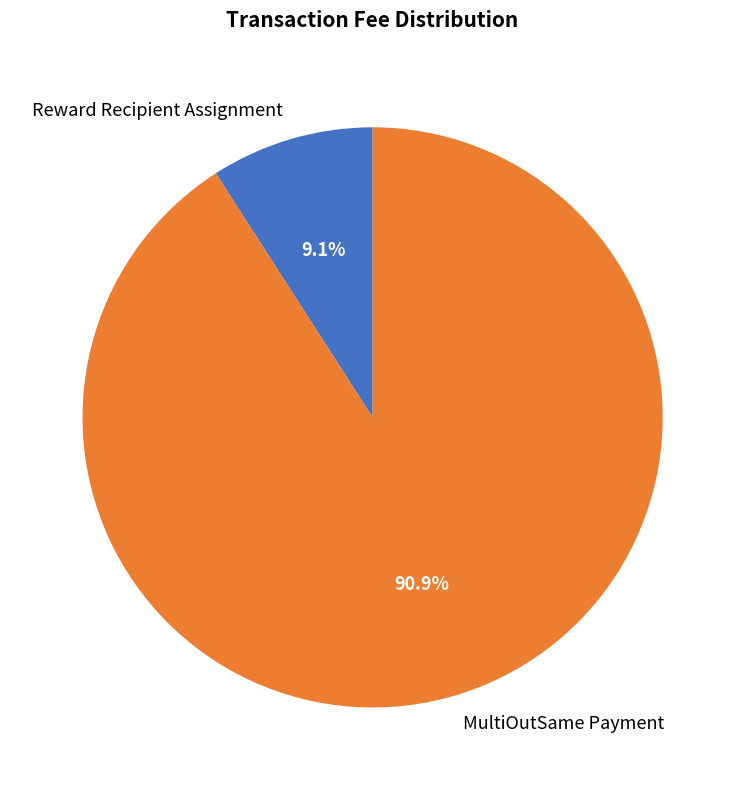

To the nearest percent, what portion does MultiOutSame Payment represent?

91%